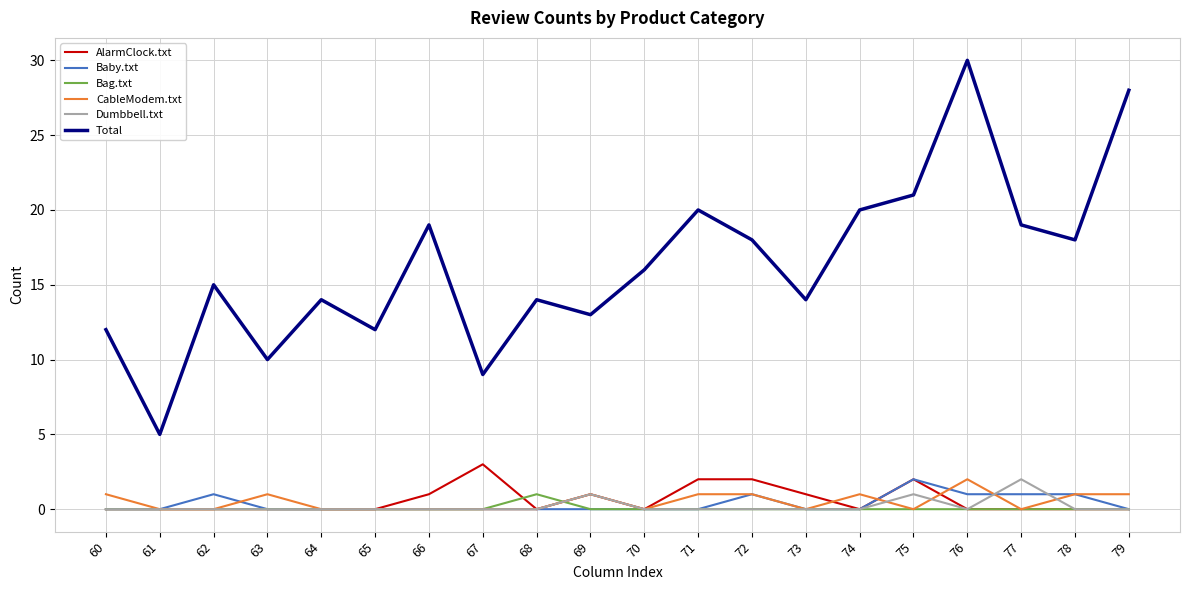

Which category has the highest value in the AlarmClock.txt series?

67